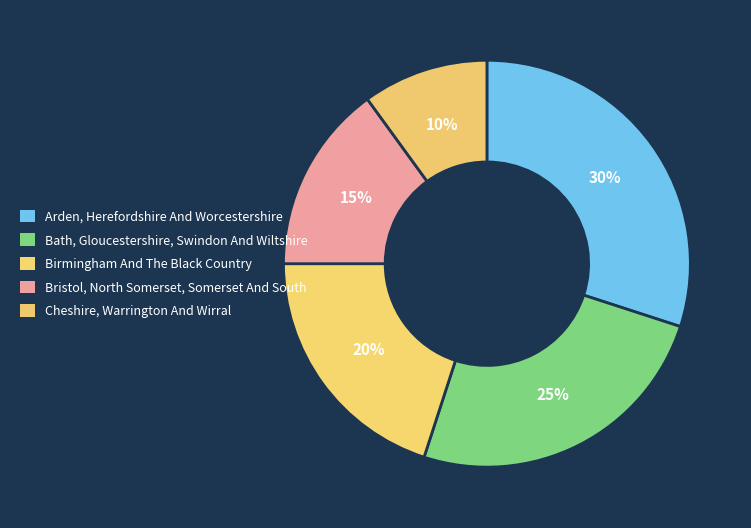

Does Arden, Herefordshire And Worcestershire represent more than half of the total?

No